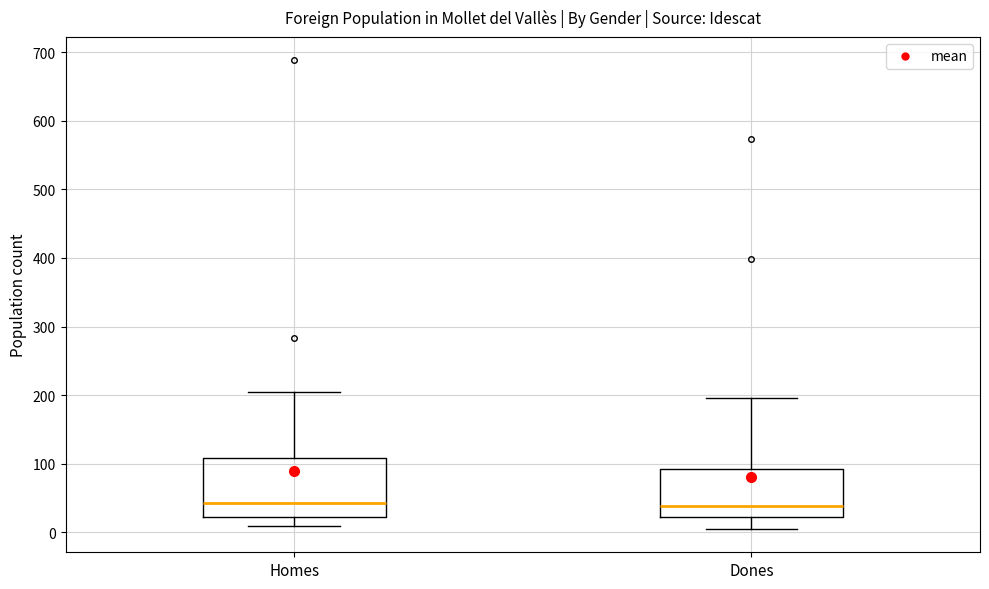

Reading left to right, transcribe this box plot: for each box, give where its median line is, the range the box spans, and where its two whiskers end, as read against the y-axis. The values are not printed on the chart, so give them approximately, as read against the axis.

Homes: median 40, box 20 to 110, whiskers 10 to 200
Dones: median 40, box 20 to 90, whiskers 10 to 200